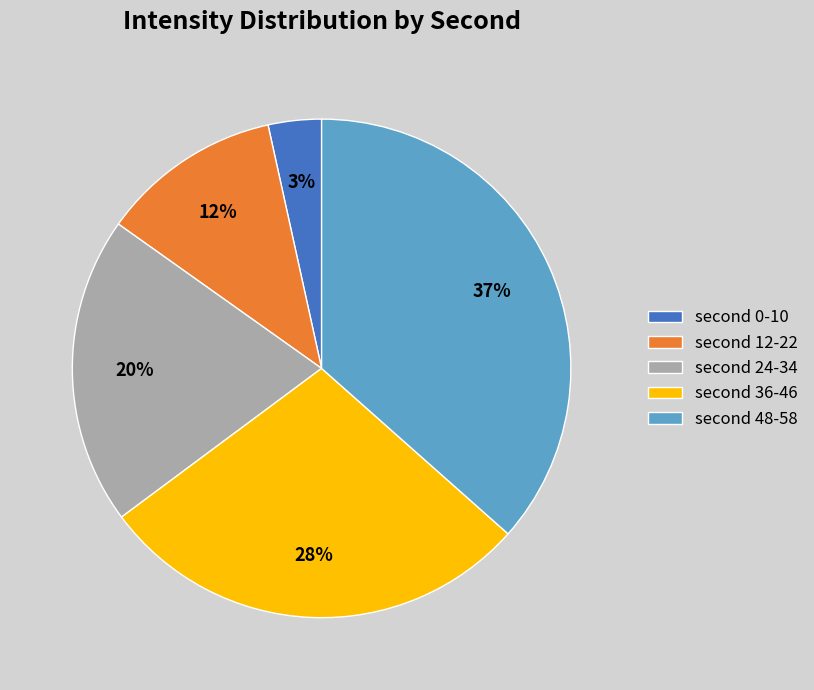

To the nearest percent, what is the average slice percentage?

20%